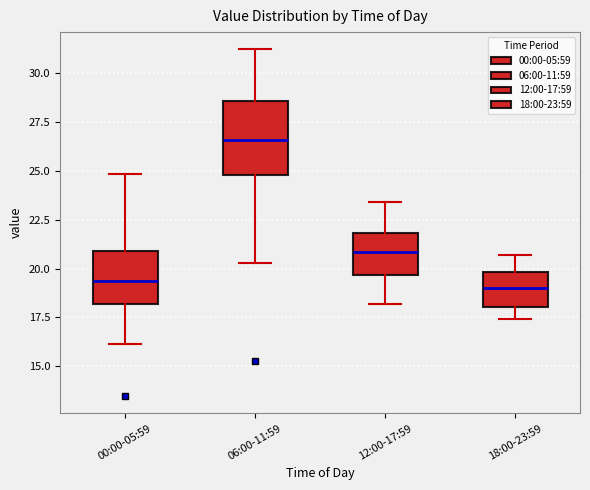

Which box has the highest median line?

06:00-11:59